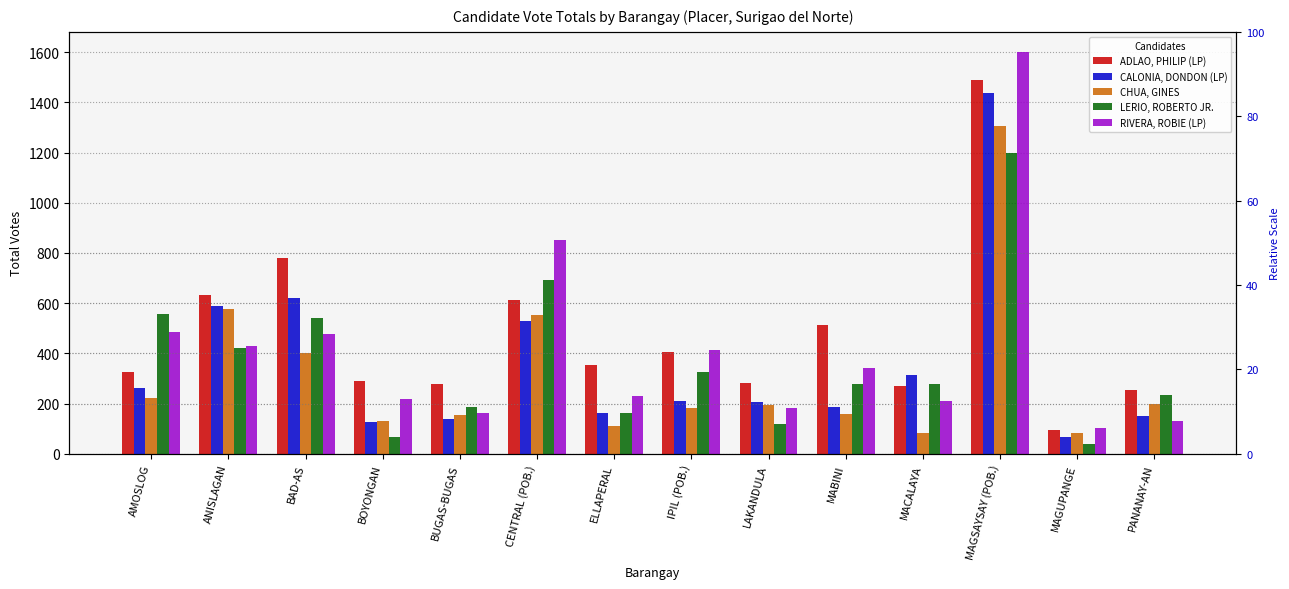

Rank the series by their maximum value, from highest to lowest.

RIVERA, ROBIE (LP), ADLAO, PHILIP (LP), CALONIA, DONDON (LP), CHUA, GINES, LERIO, ROBERTO JR.